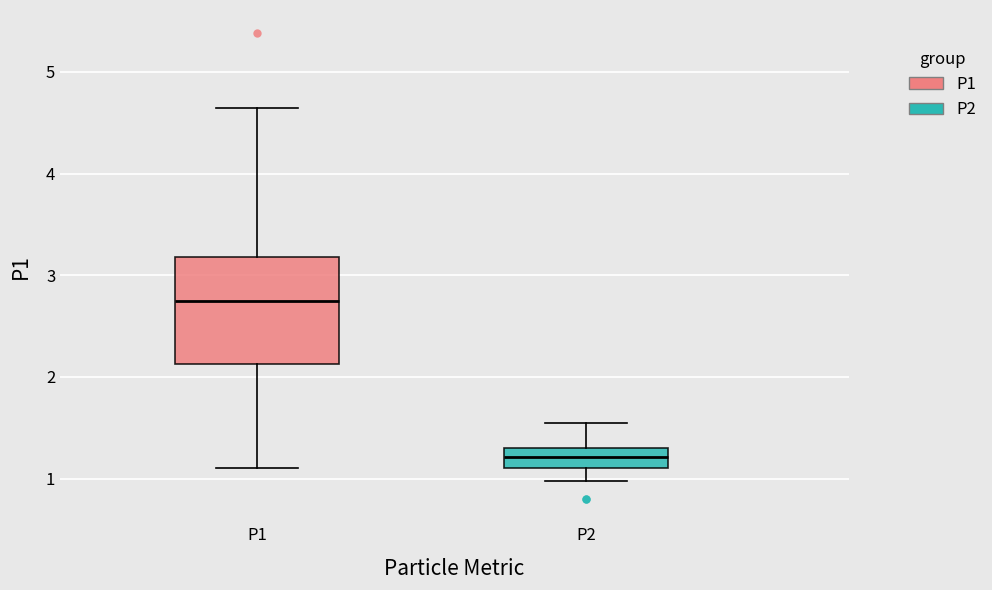

Where does the lower whisker of the box for P2 end on the y-axis? The values are not printed on the chart, so give them approximately, as read against the axis.

1.0